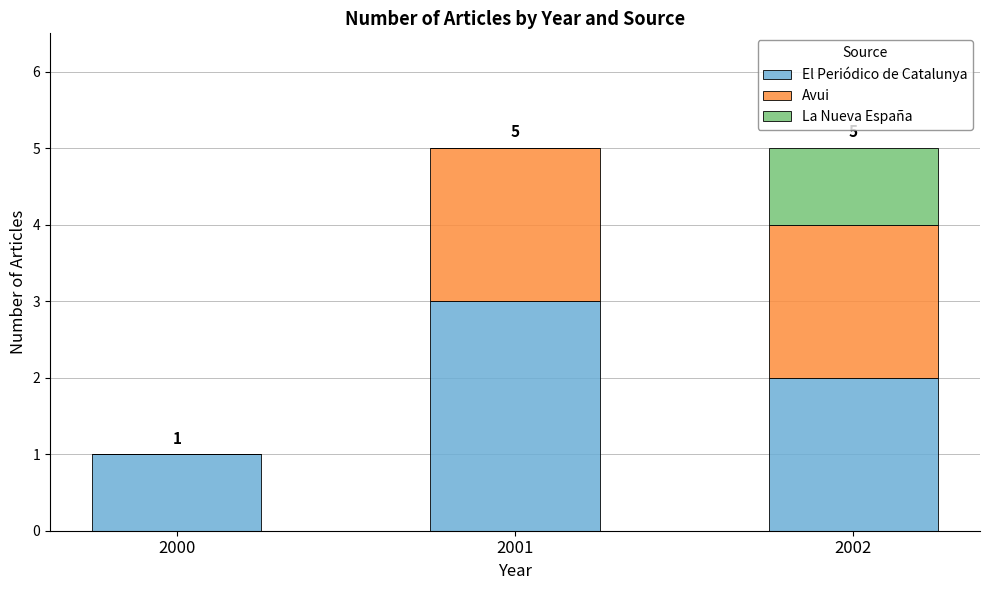

Reading left to right, what are the values for El Periódico de Catalunya?

2000=1	2001=3	2002=2